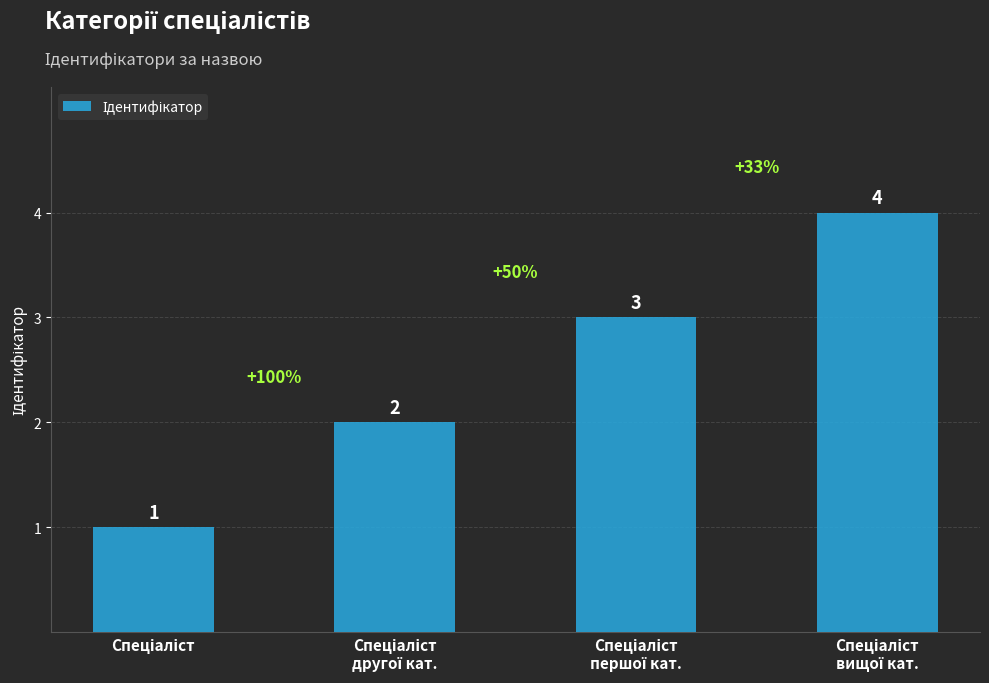

What is the maximum value shown in the chart?

4